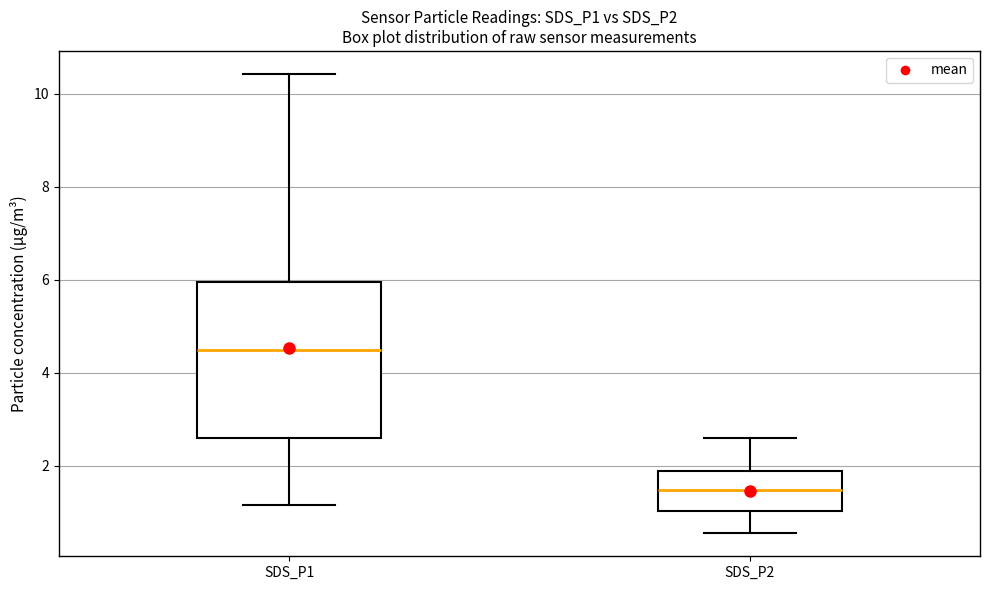

Reading left to right, transcribe this box plot: for each box, give where its median line is, the range the box spans, and where its two whiskers end, as read against the y-axis. The values are not printed on the chart, so give them approximately, as read against the axis.

SDS_P1: median 4.6, box 2.6 to 6.0, whiskers 1.2 to 10.4
SDS_P2: median 1.4, box 1.0 to 1.8, whiskers 0.6 to 2.6